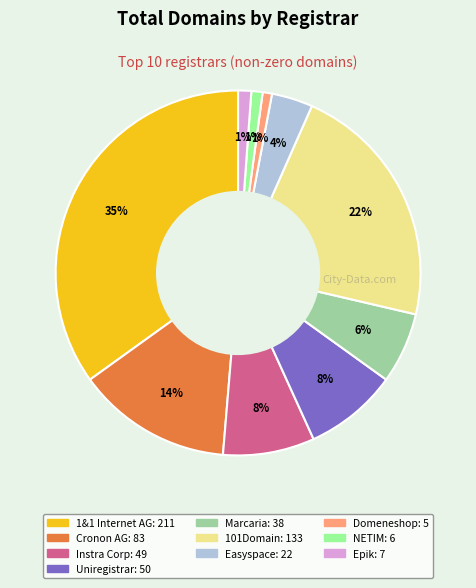

Does any single category account for the majority?

No